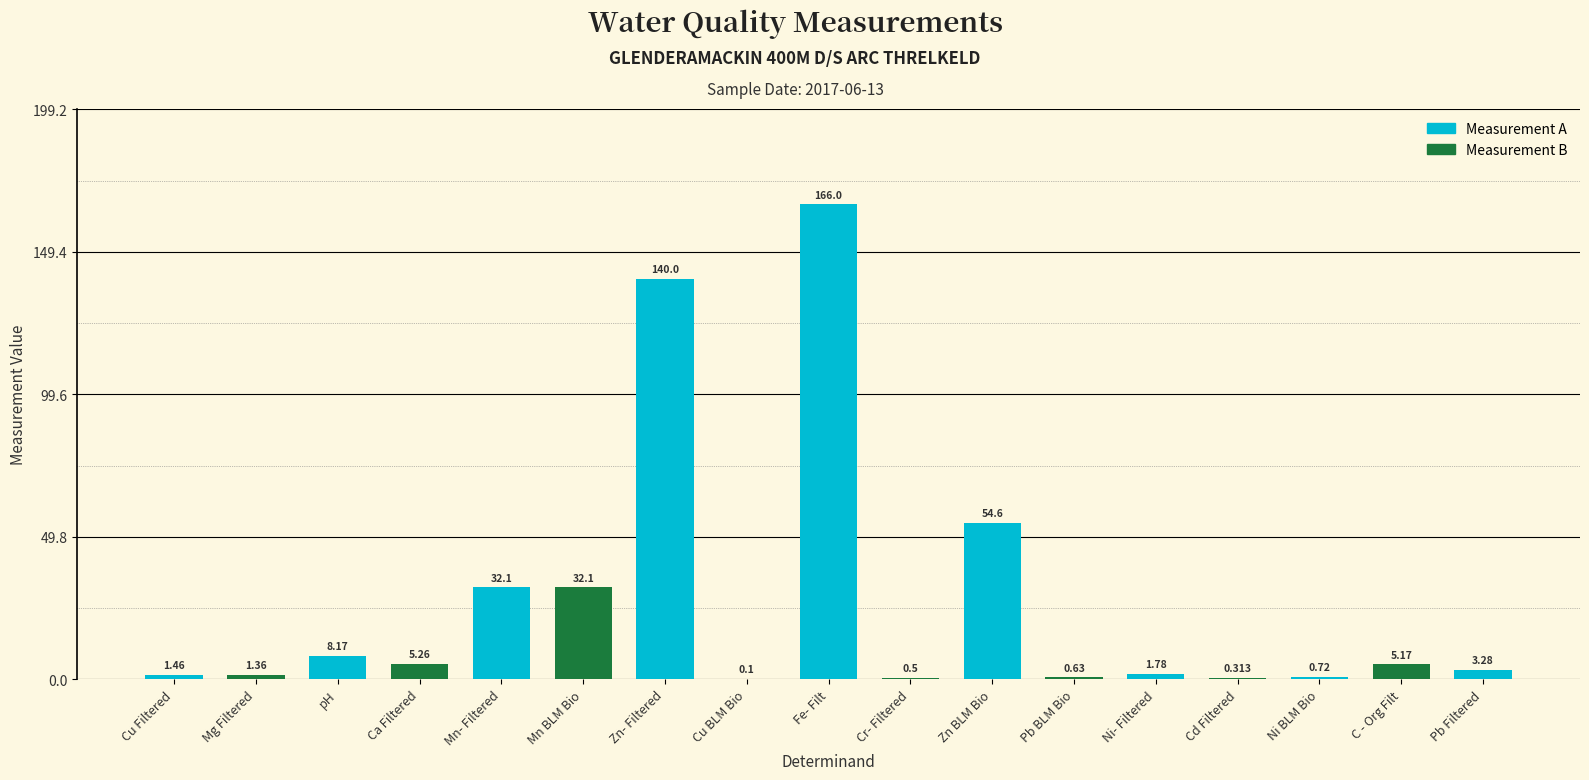

Reading left to right, transcribe all the data shown in this chart.

1.5	1.4	8.2	5.3	32.1	32.1	140.0	0.1	166.0	0.5	54.6	0.6	1.8	0.3	0.7	5.2	3.3